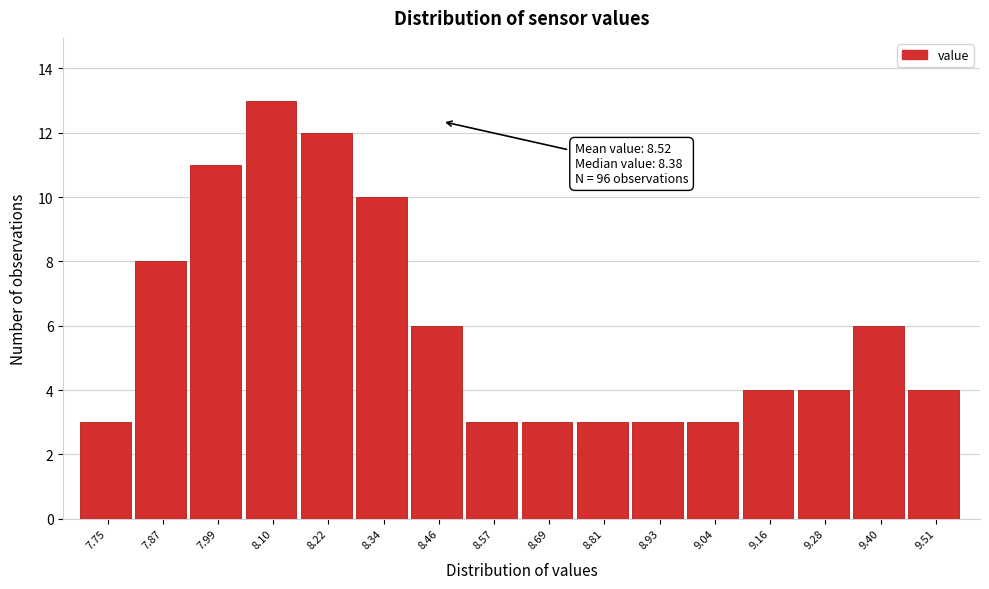

Reading left to right, list all the values displayed in this chart.

7.75=3	7.87=8	7.99=11	8.10=13	8.22=12	8.34=10	8.46=6	8.57=3	8.69=3	8.81=3	8.93=3	9.04=3	9.16=4	9.28=4	9.40=6	9.51=4